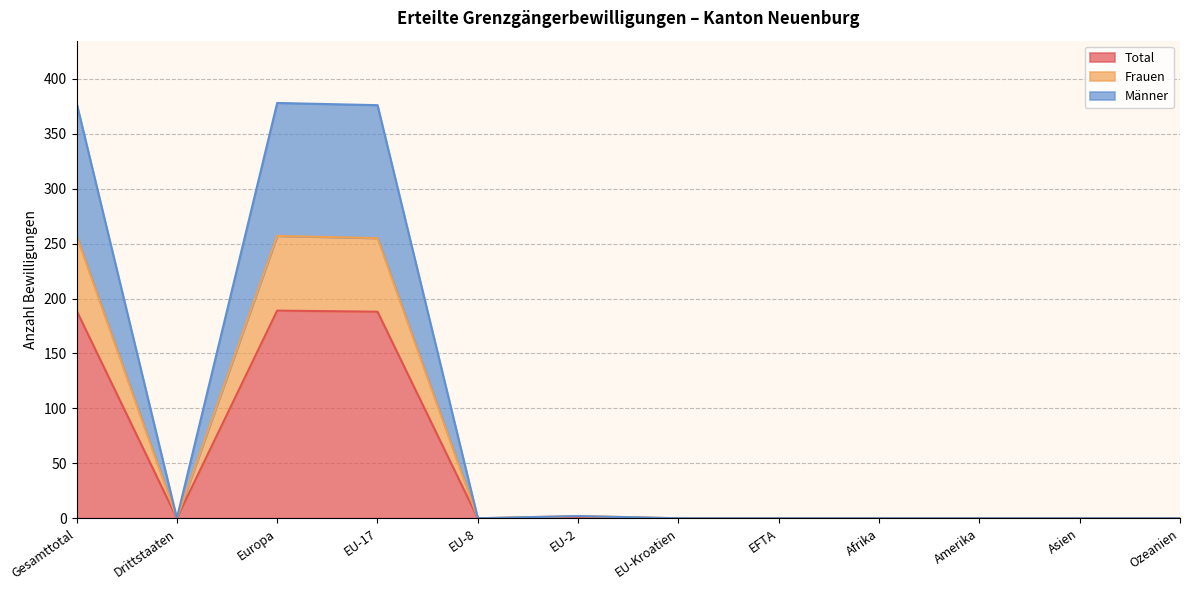

How many positive values does the Frauen series have?

4